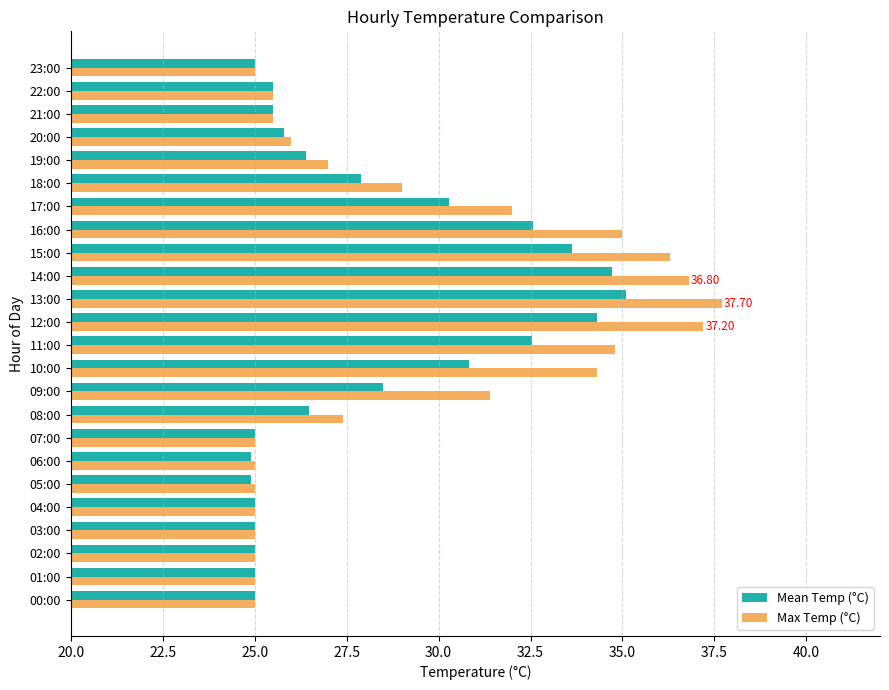

What are all the series names shown in the legend?

Mean Temp (°C), Max Temp (°C)